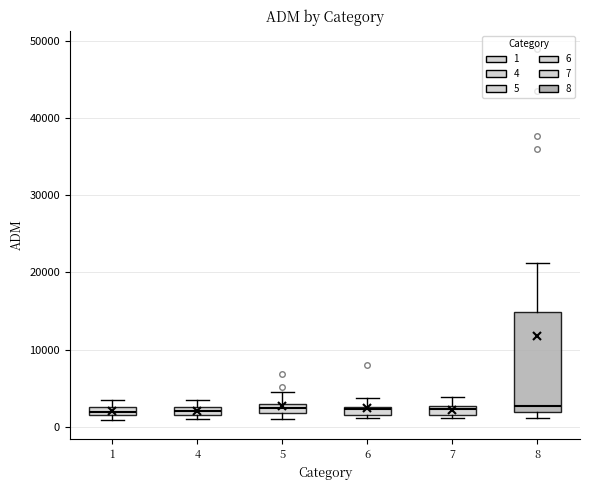

Where is the upper edge of the box at x = 5 on the y-axis? The values are not printed on the chart, so give them approximately, as read against the axis.

3000